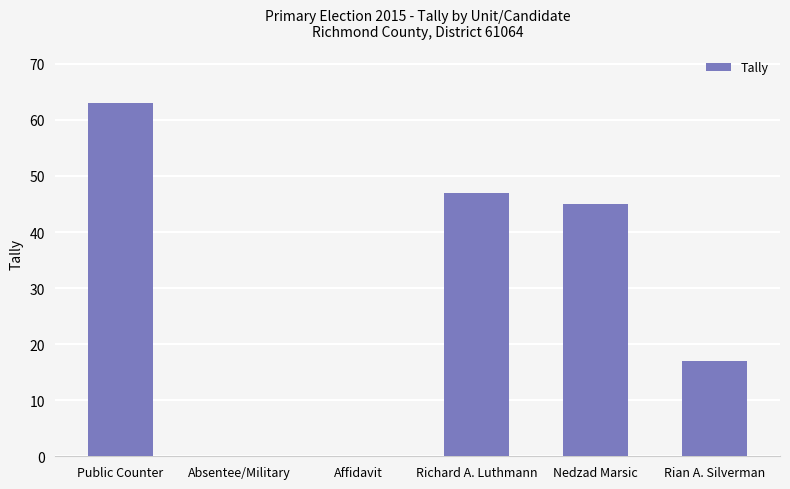

What is the greatest value displayed?

63